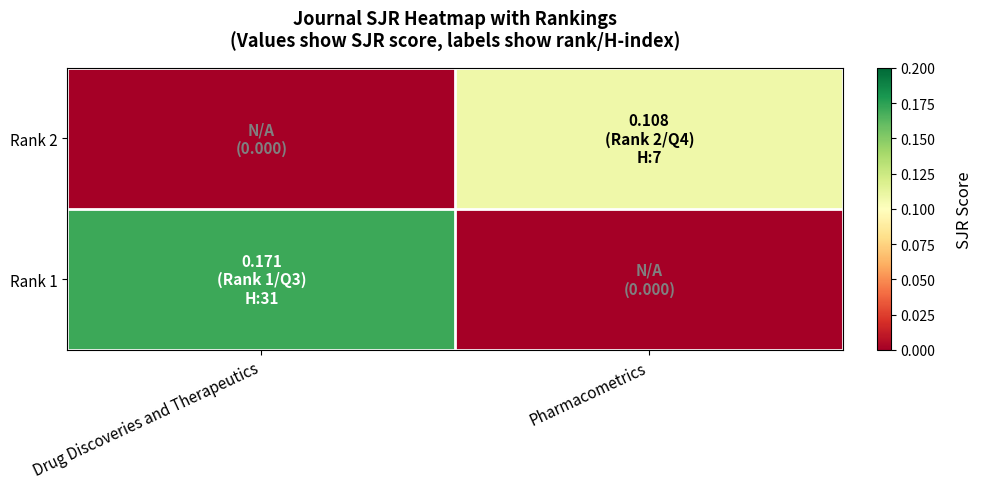

Which category has the highest value across all series?

Drug Discoveries and Therapeutics